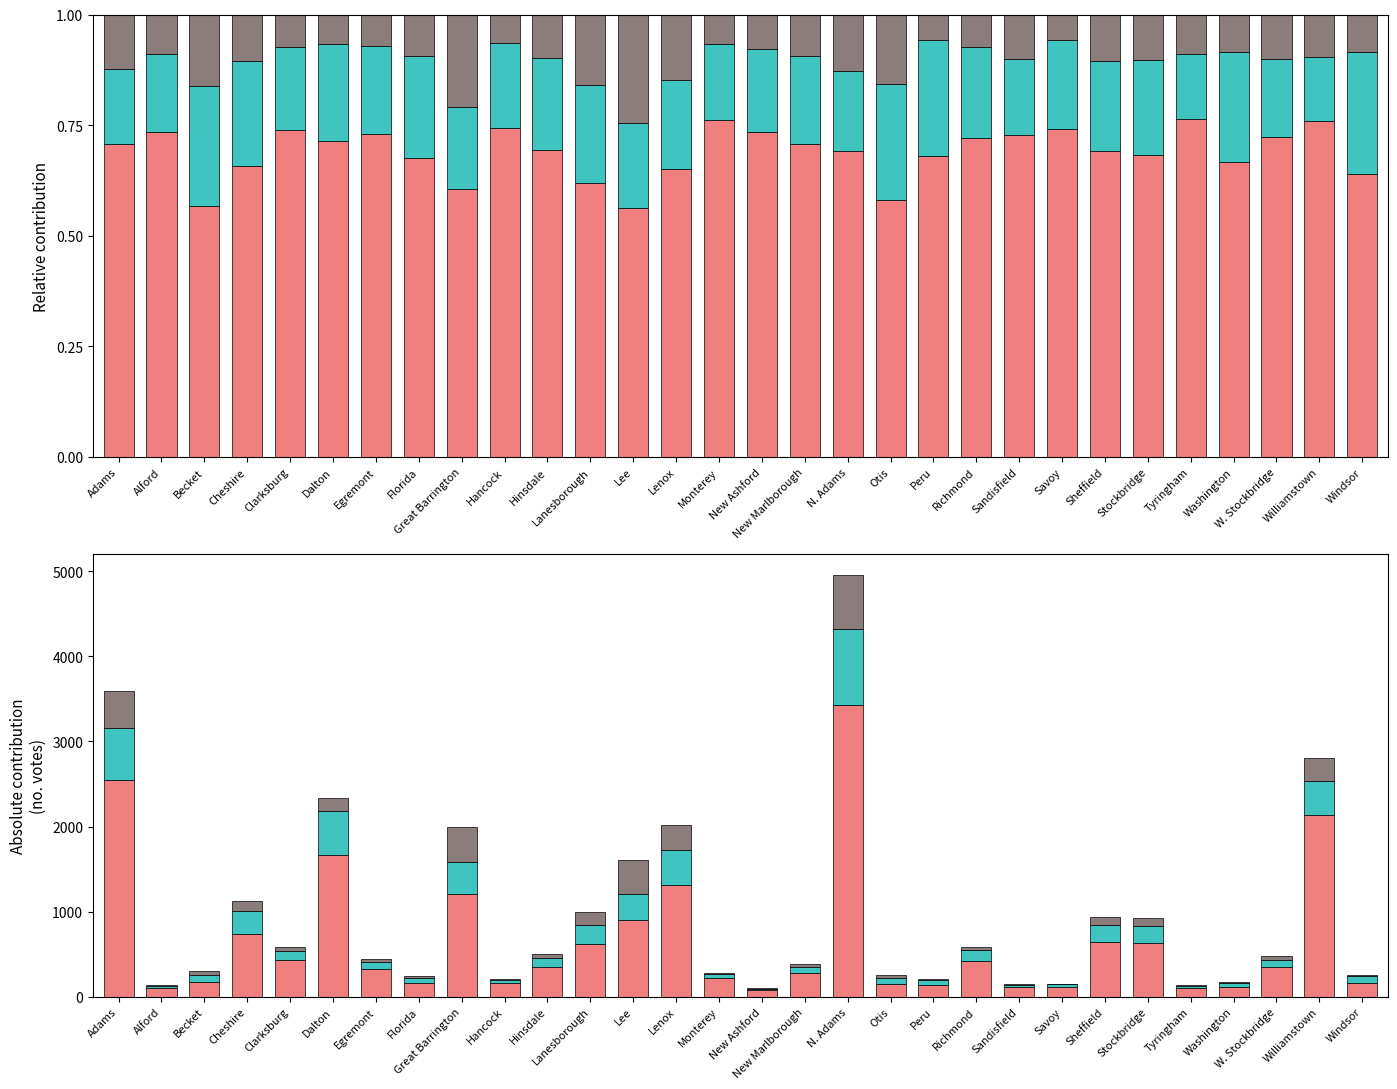

At which label does Yes reach its peak?

N. Adams